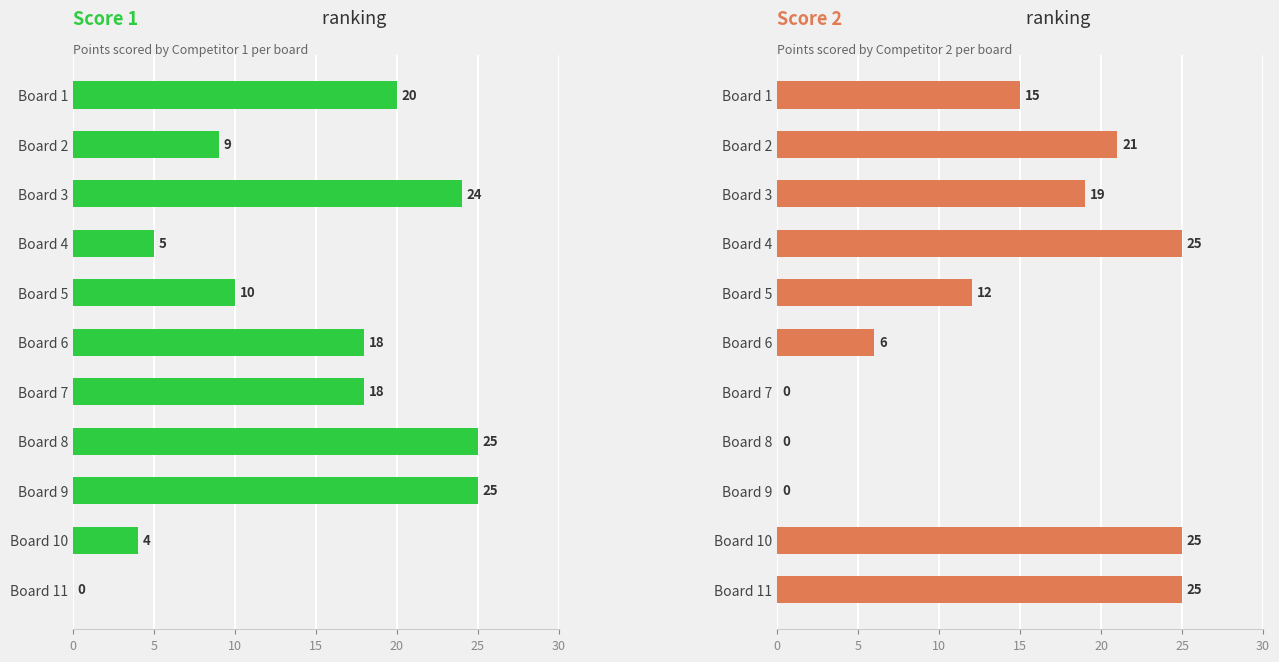

What is the difference between the maximum and minimum values in the Score 2 series?

25